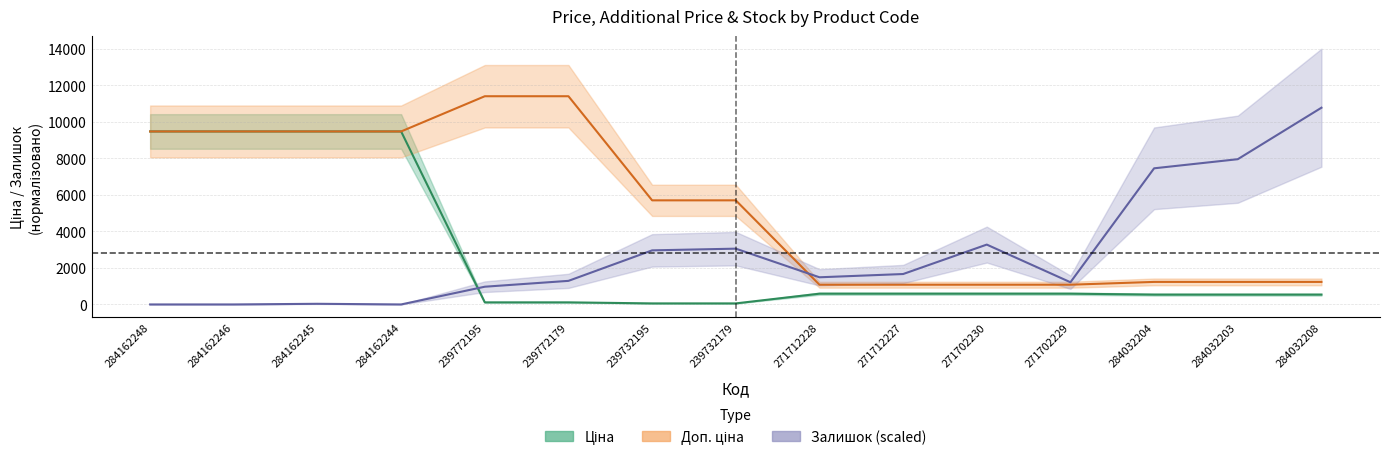

What is the sum of all Доп. ціна values?

80183.1